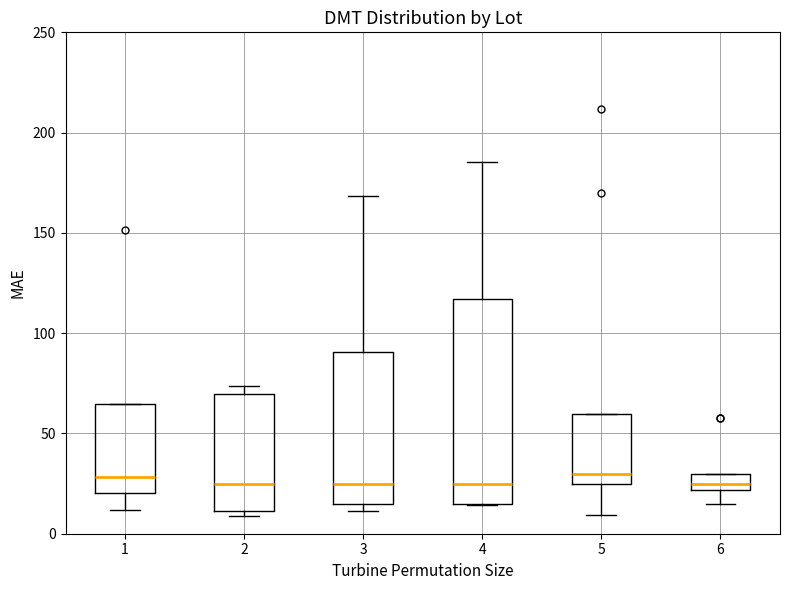

Reading left to right, transcribe this box plot: for each box, give where its median line is, the range the box spans, and where its two whiskers end, as read against the y-axis. The values are not printed on the chart, so give them approximately, as read against the axis.

1: median 30, box 20 to 65, whiskers 10 to 65
2: median 25, box 10 to 70, whiskers 10 (just below the box's lower edge) to 75
3: median 25, box 15 to 90, whiskers 10 to 170
4: median 25, box 15 to 115, whiskers 15 to 185
5: median 30, box 25 to 60, whiskers 10 to 60
6: median 25, box 20 to 30, whiskers 15 to 30